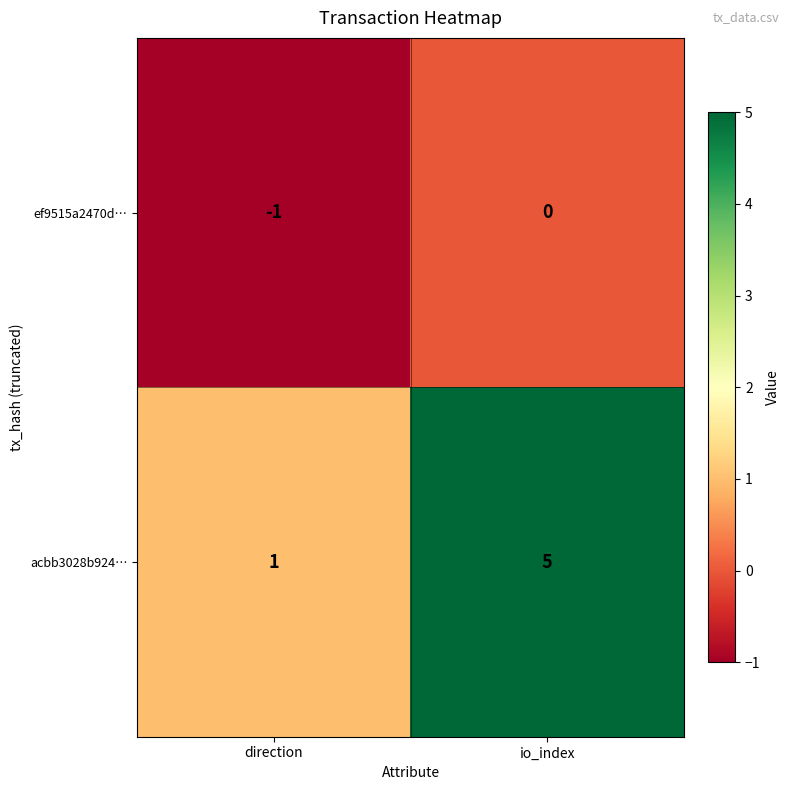

The value of acbb3028b924… at io_index is 9. True or false?

False